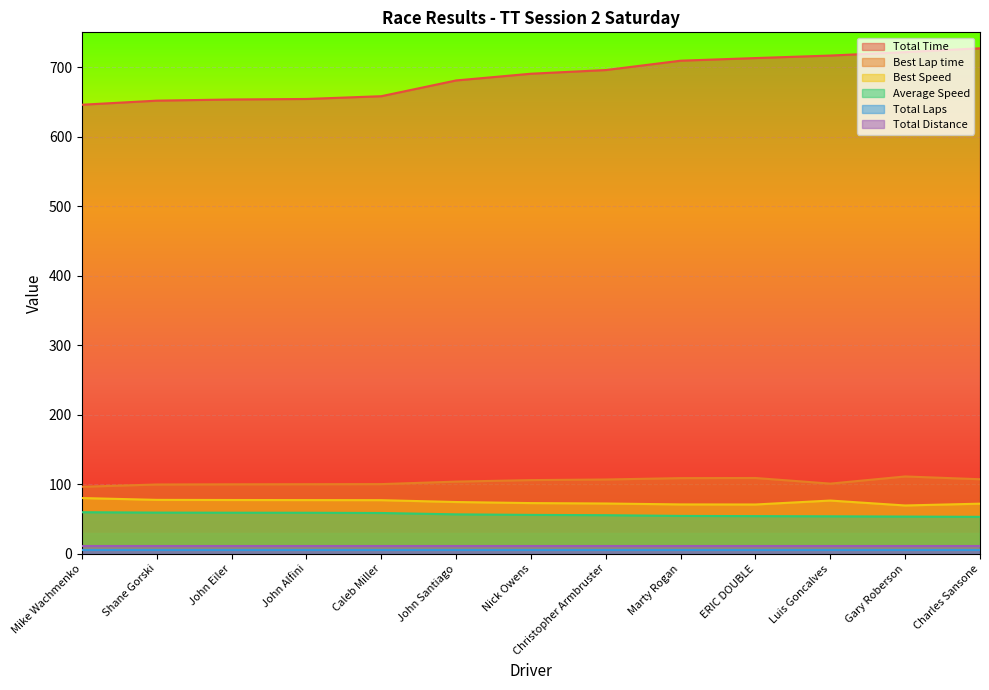

Which has a higher value, Christopher Armbruster or Marty Rogan?

Marty Rogan